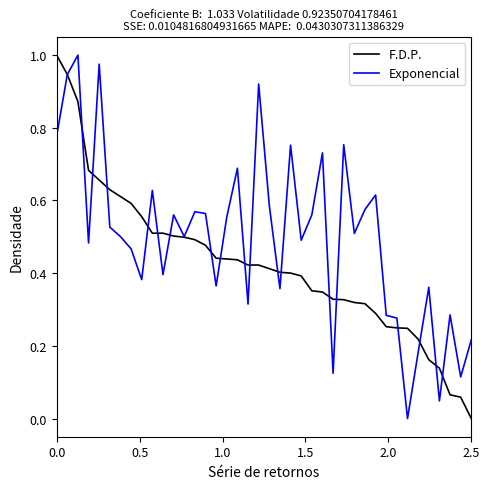

Which series has the largest total across all categories?

Exponencial